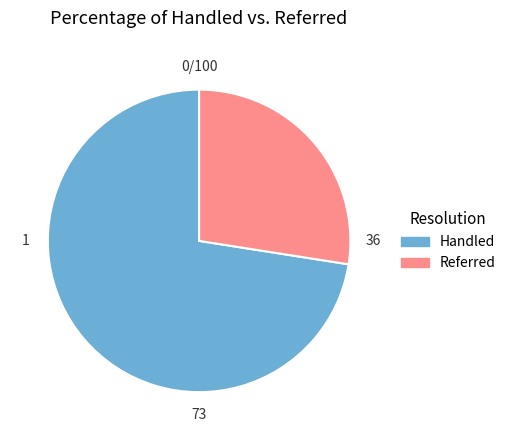

Is there any slice that represents more than half of the pie?

Yes